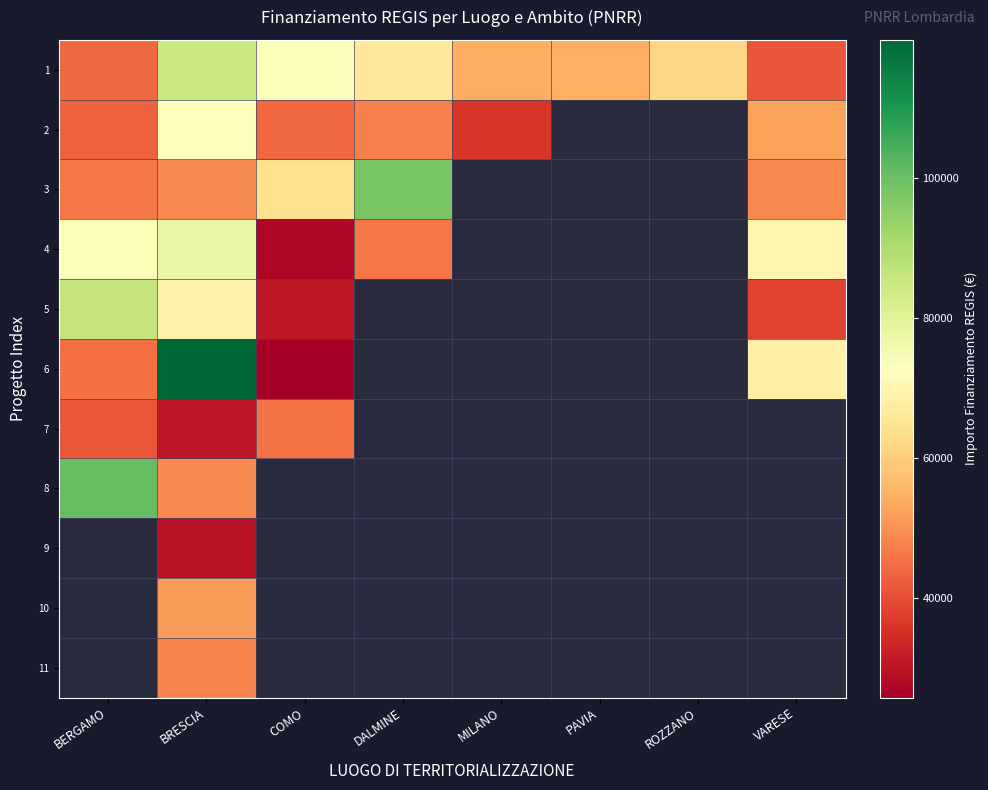

Between COMO and BERGAMO, which is larger?

COMO